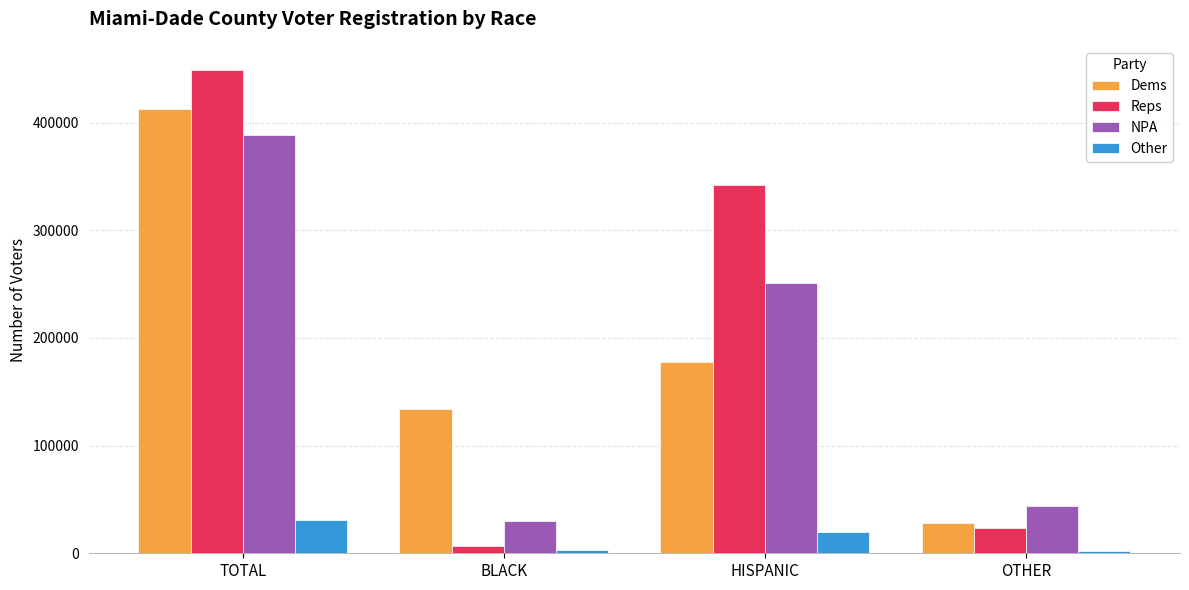

How many bars are there in total?

16